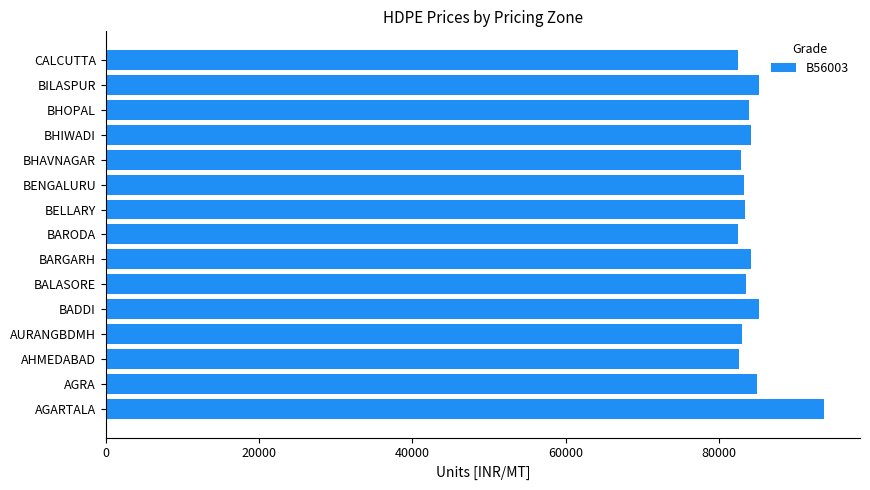

What is the minimum value shown in the chart?

82433